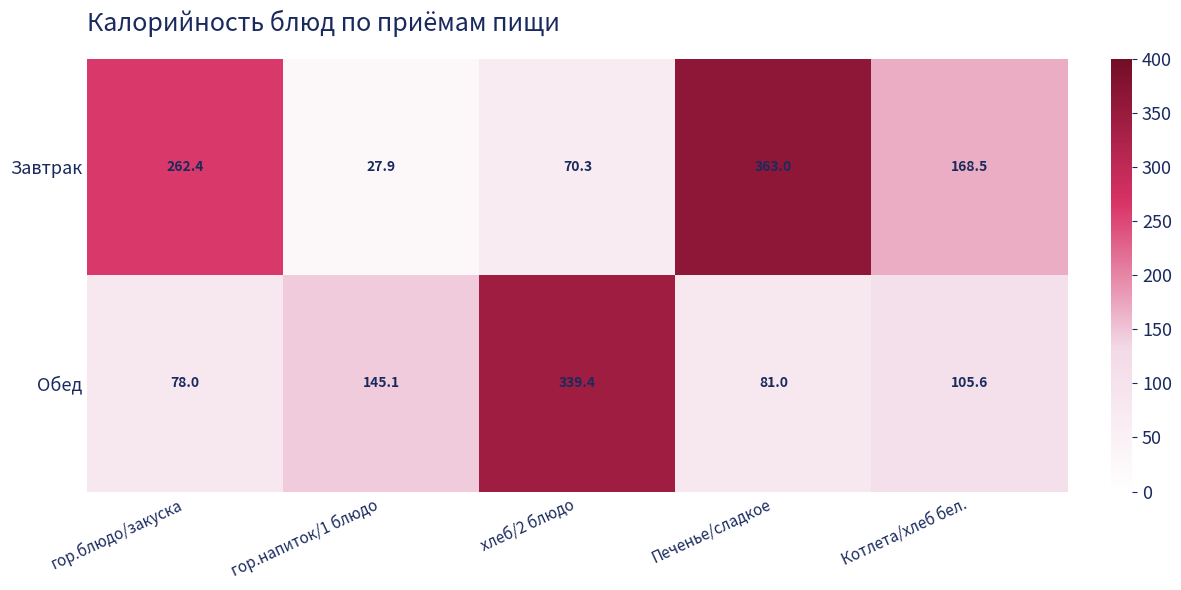

At which category does the chart reach its peak across all series?

Печенье/сладкое